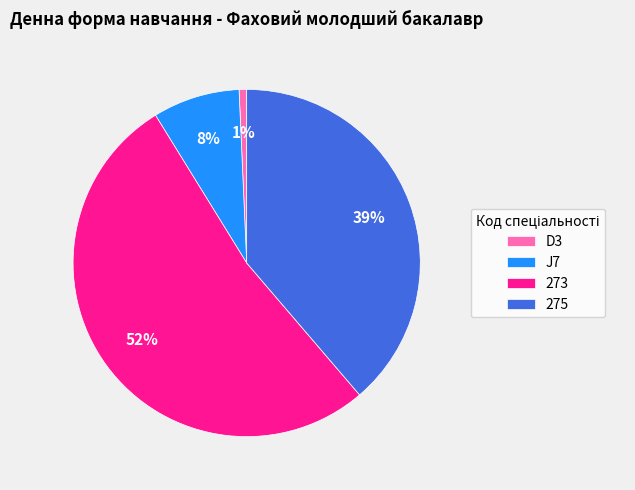

To the nearest percent, what portion does J7 represent?

8%